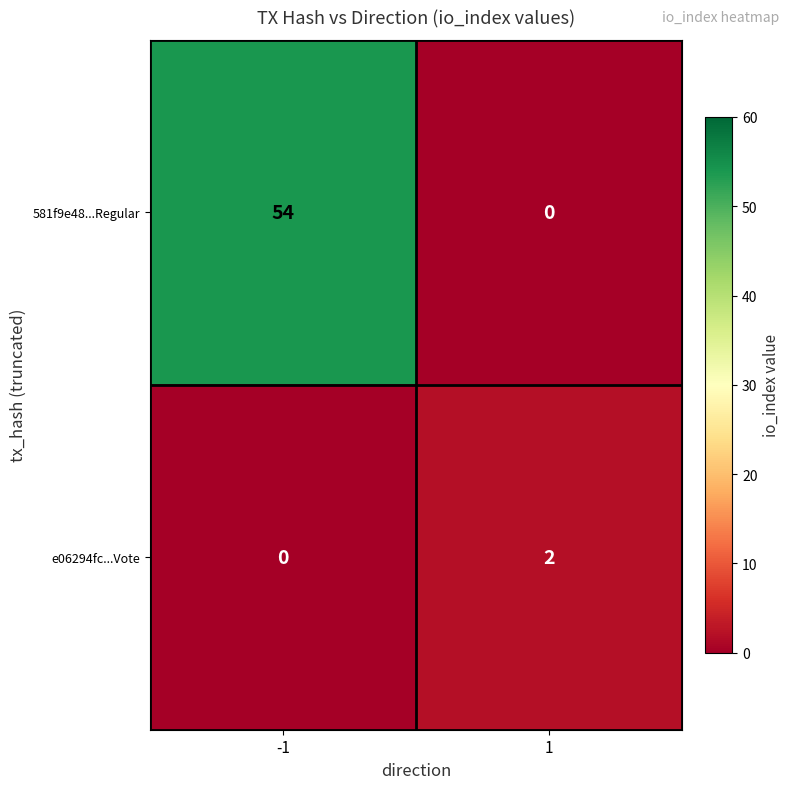

At 1, list the series in order from largest to smallest.

e06294fc...Vote, 581f9e48...Regular